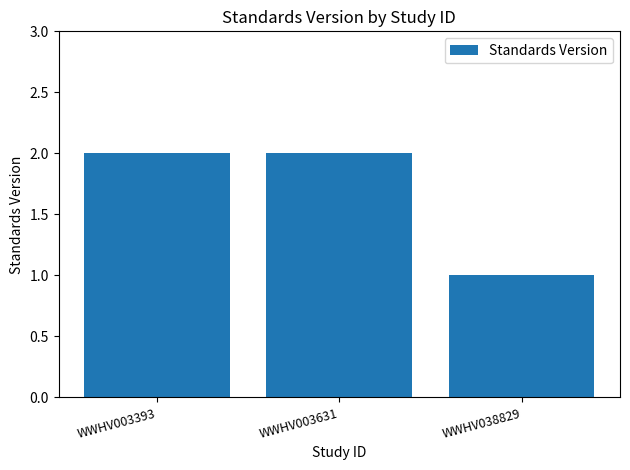

Reading left to right, extract all data points from this chart.

WWHV003393=2	WWHV003631=2	WWHV038829=1